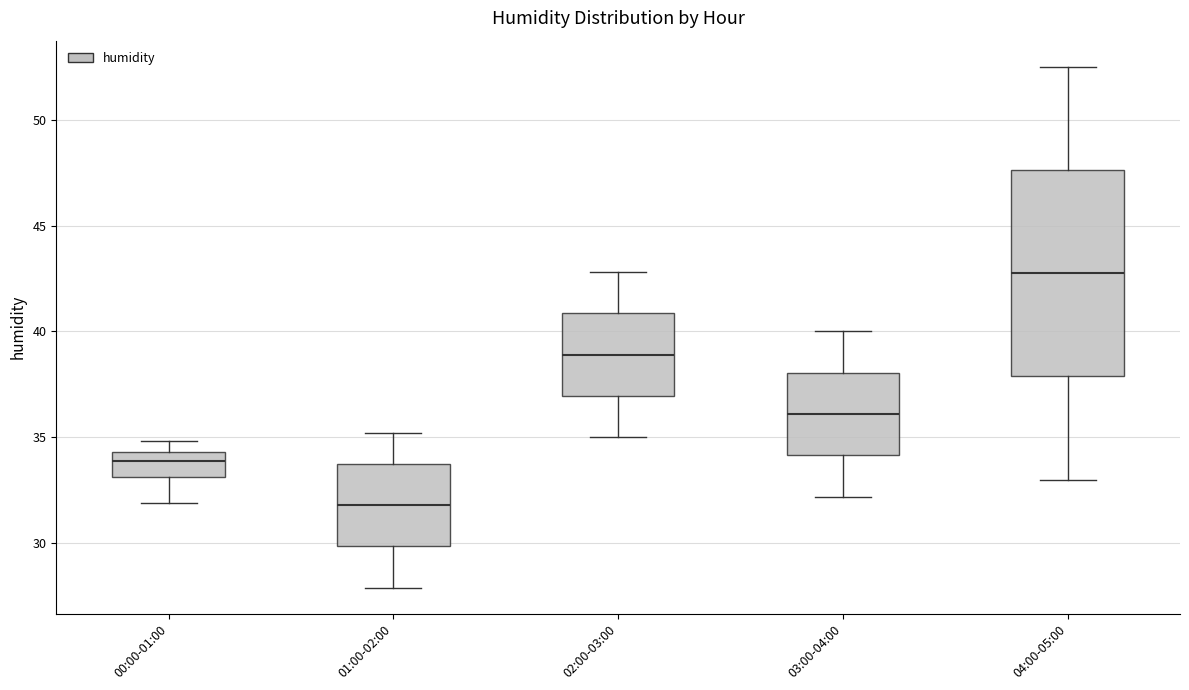

Where does the median line of the box for 01:00-02:00 sit on the y-axis? The values are not printed on the chart, so give them approximately, as read against the axis.

32.0